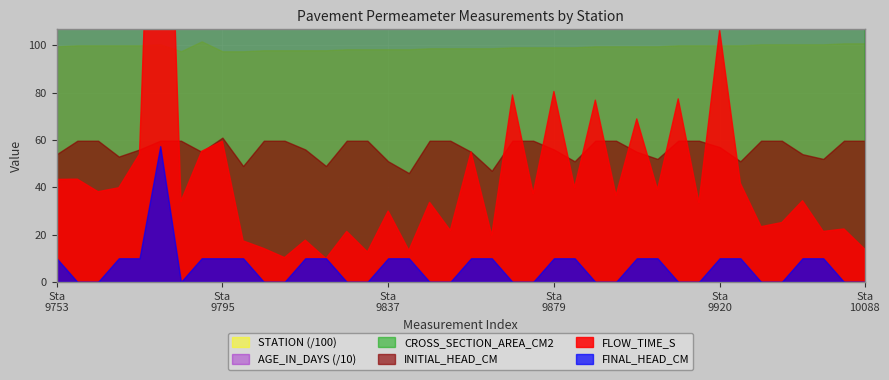

The value of FINAL_HEAD_CM at 31 is 37.1. True or false?

False